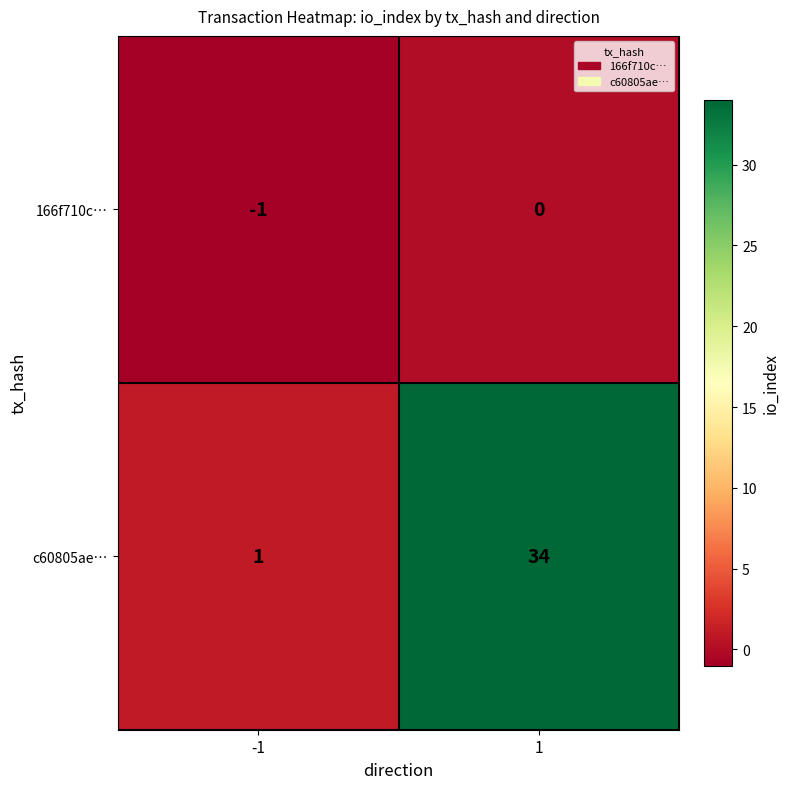

How many negative values does the 166f710c… series have?

1